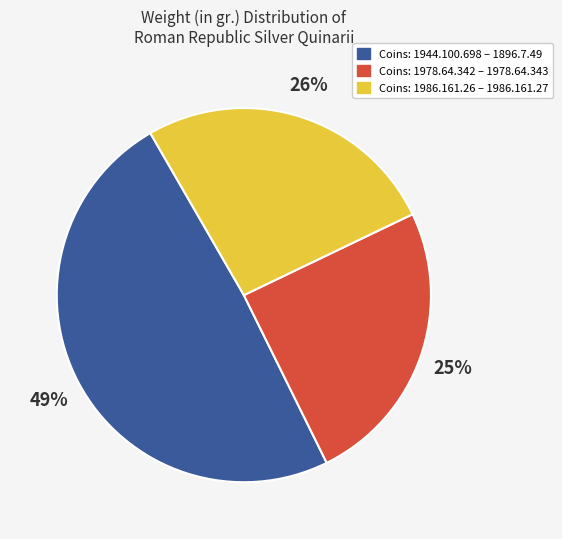

What percentage is the Coins: 1986.161.26 – 1986.161.27 slice, to the nearest percent?

26%